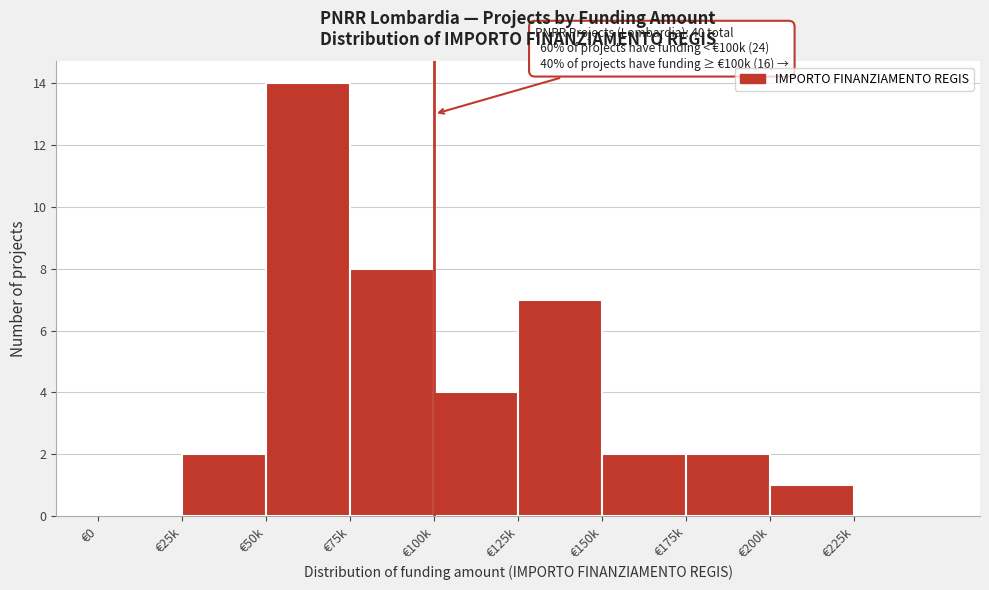

Reading left to right, extract all data points from this chart.

€0=0	€25k=2	€50k=14	€75k=8	€100k=4	€125k=7	€150k=2	€175k=2	€200k=1	€225k=0